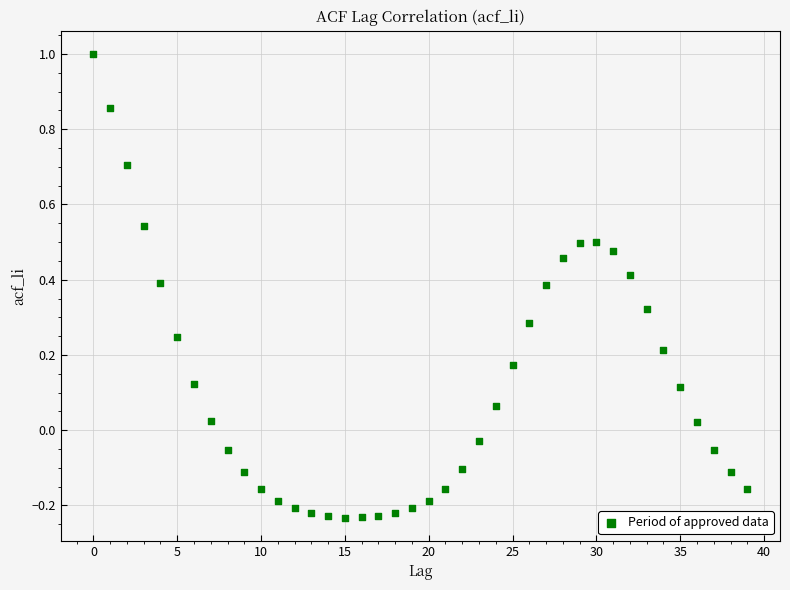

What is the range of Y values (max minus min)?

1.2